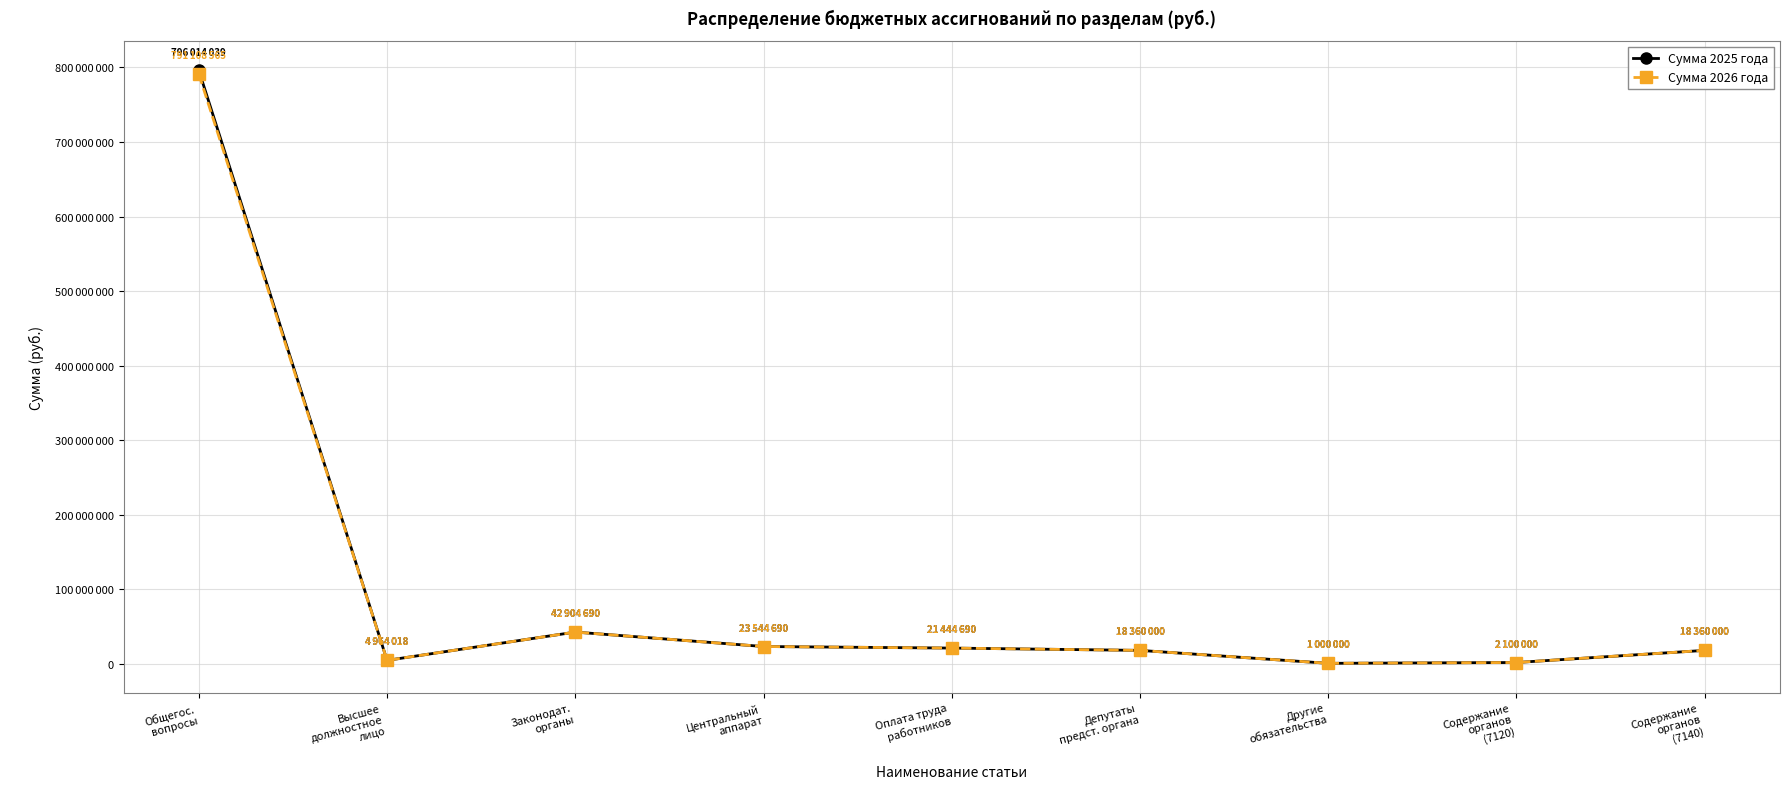

What are all the series names shown in the legend?

Сумма 2025 года, Сумма 2026 года